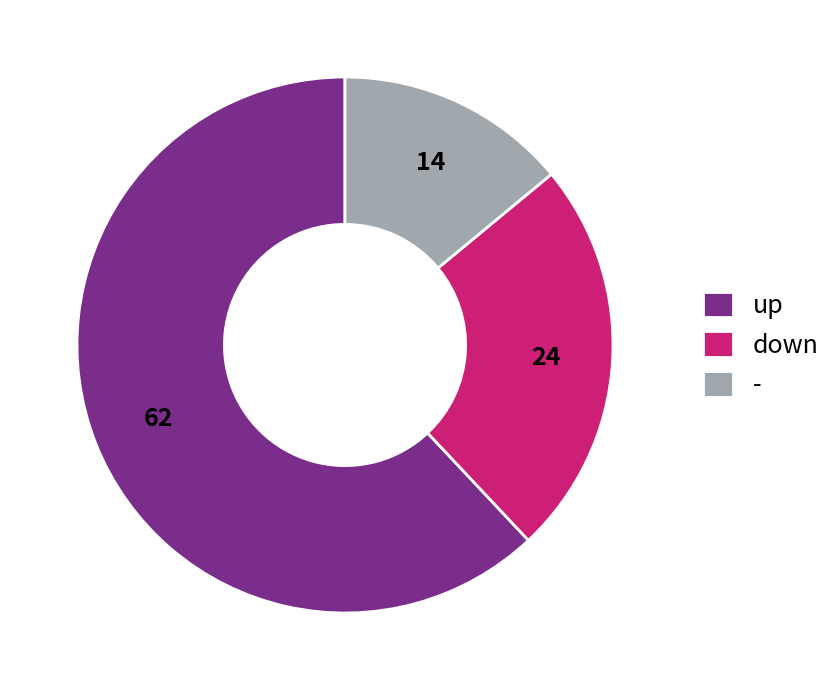

Count the number of slices in the pie.

3